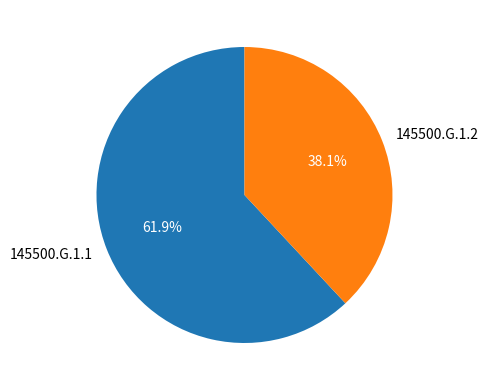

Which slice is the smallest?

145500.G.1.2